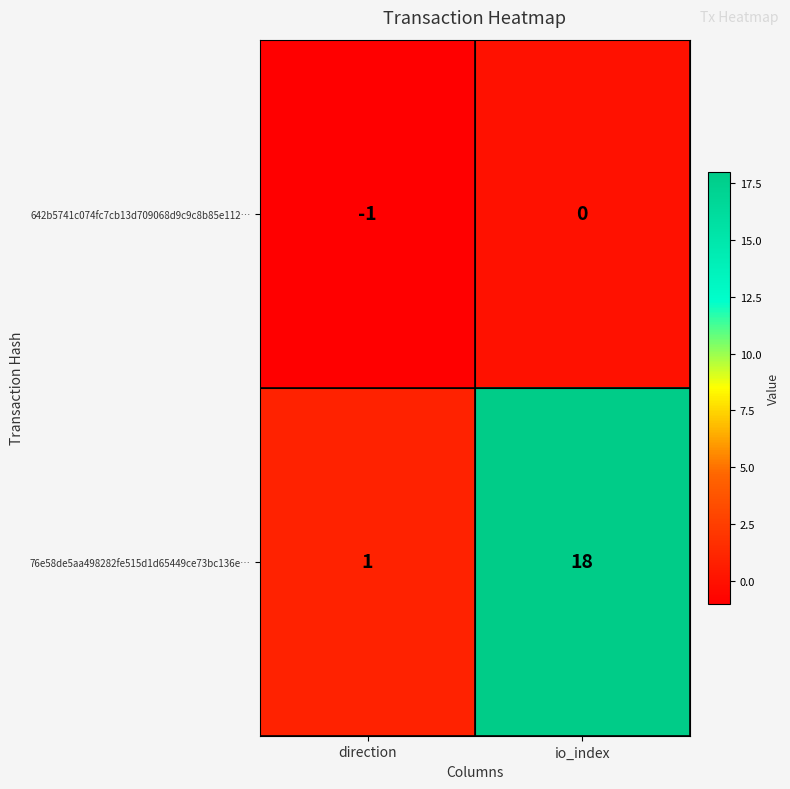

Reading left to right, what are all the values shown in this chart?

642b5741c074fc7cb13d709068d9c9c8b85e112…: direction=-1	io_index=0
76e58de5aa498282fe515d1d65449ce73bc136e…: direction=1	io_index=18